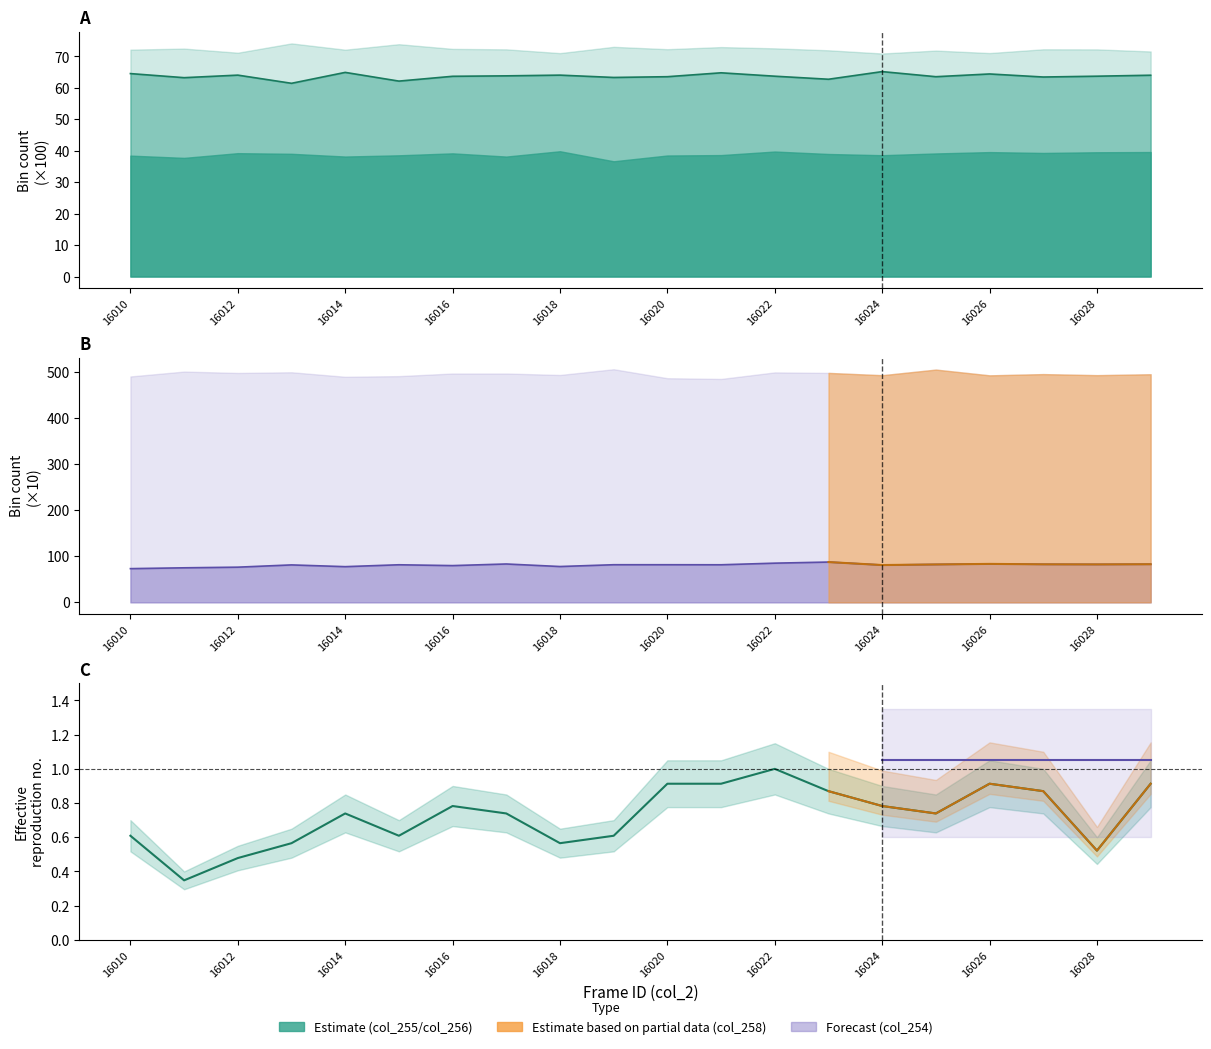

Where is the first local maximum for col_254?

16013